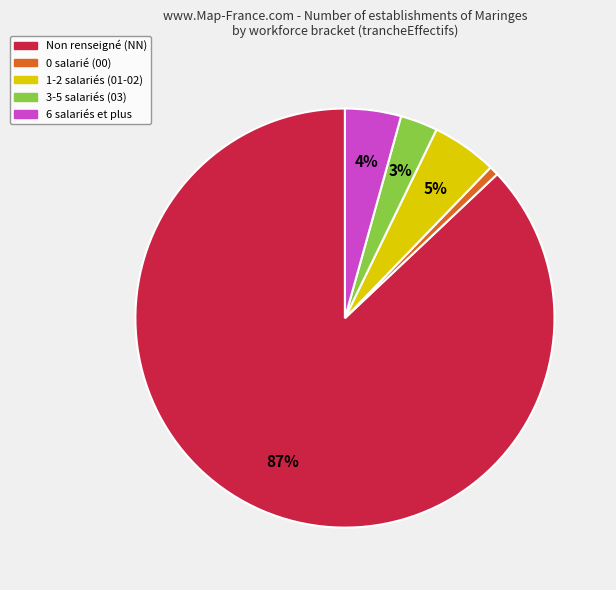

Does any single category account for the majority?

Yes